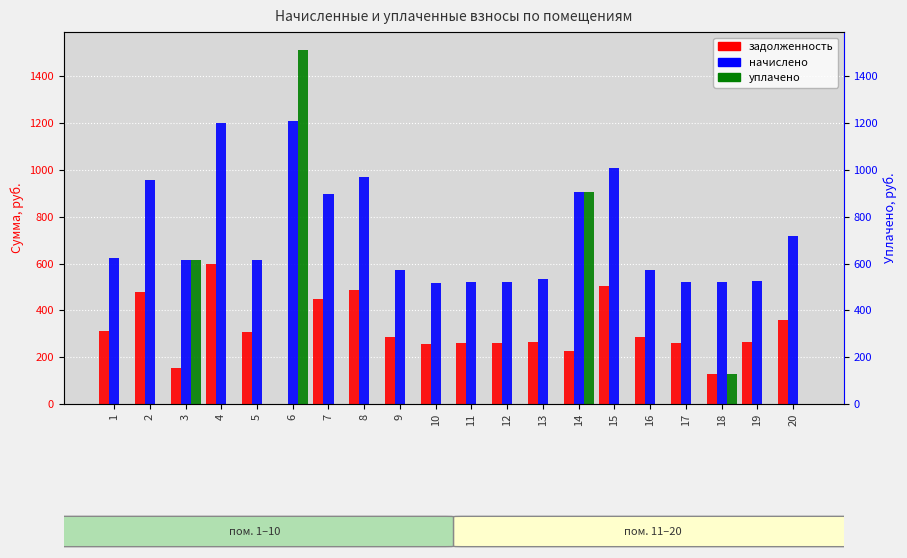

Between 6 and 10, which series saw the biggest shift?

уплачено